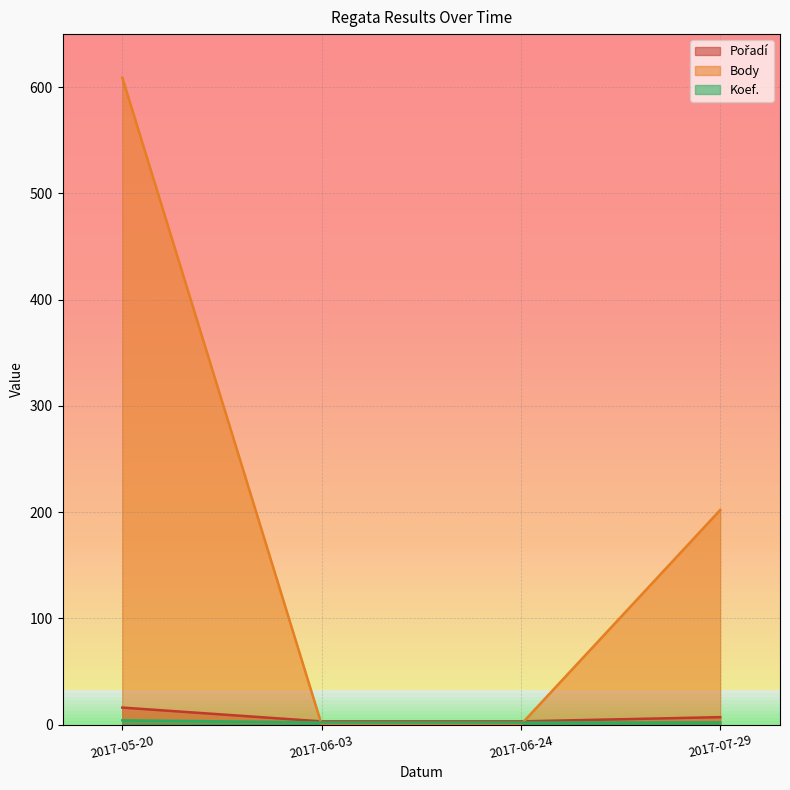

What is the label of the 4th point from the right?

2017-05-20